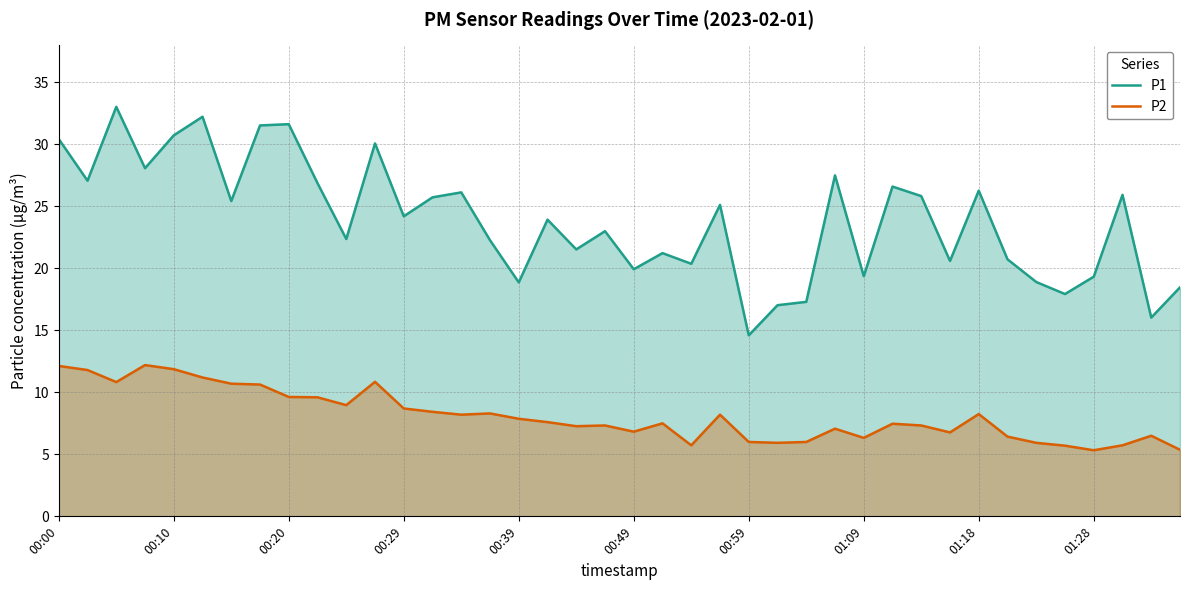

Is the value of P2 at 00:20 greater than the value of P1 at 00:59?

No